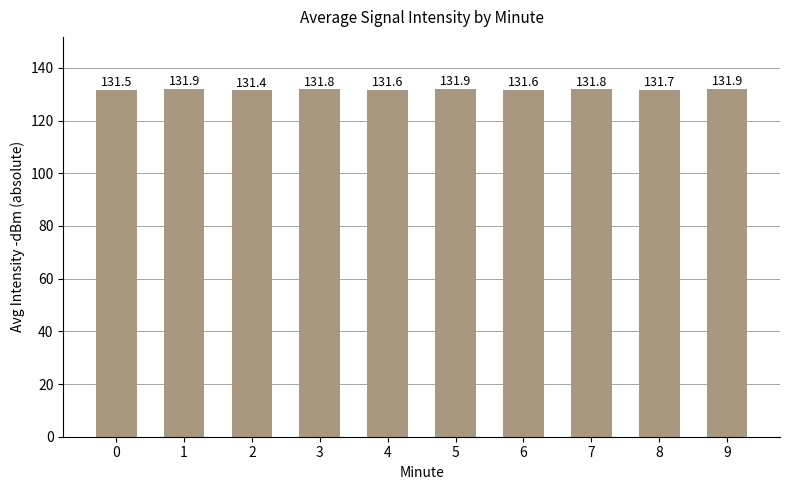

Which has a higher value, 2 or 6?

6